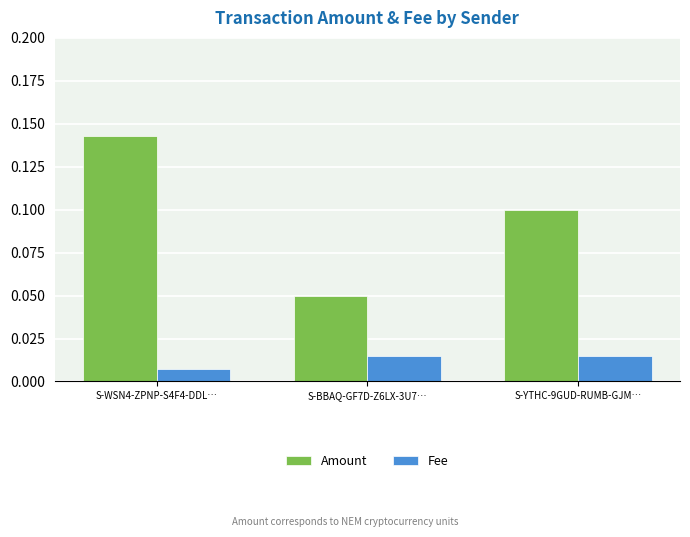

Is the value of Fee at S-BBAQ-GF7D-Z6LX-3U7… greater than the value of Amount at S-BBAQ-GF7D-Z6LX-3U7…?

No